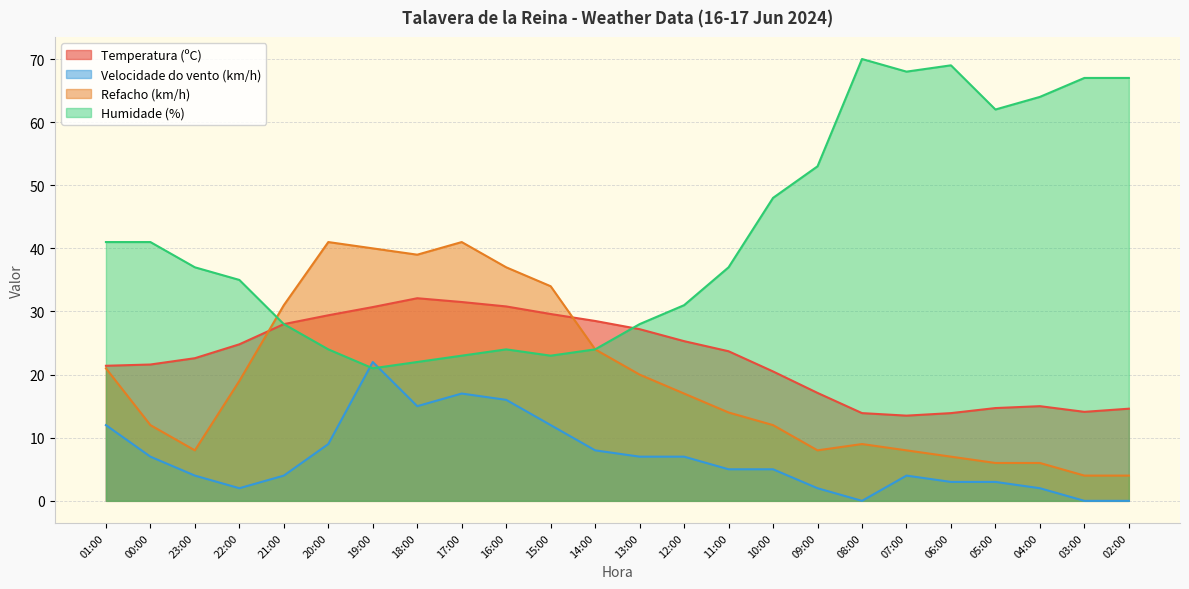

Is it true that Refacho (km/h) equals 4.0 at 02:00?

True